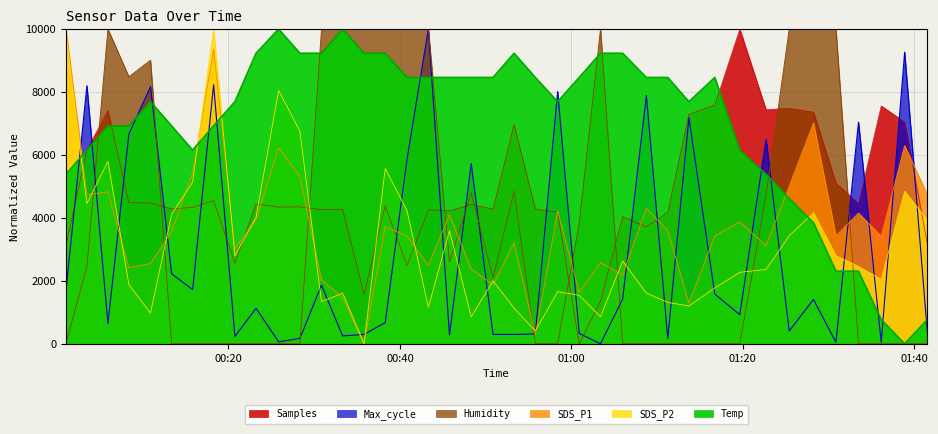

Reading right to left, what are all the values shown in this chart?

Samples: 2022/09/15 01:41:32=3183.6	2022/09/15 01:38:53=7046.2	2022/09/15 01:36:09=7559.4	2022/09/15 01:33:30=4457.6	2022/09/15 01:30:52=5107.5	2022/09/15 01:28:15=7357.6	2022/09/15 01:25:25=7484.1	2022/09/15 01:22:43=7437.7	2022/09/15 01:19:39=10000.0	2022/09/15 01:16:44=7582.9	2022/09/15 01:13:43=7293.1	2022/09/15 01:11:15=4176.1	2022/09/15 01:08:45=3713.3	2022/09/15 01:05:59=4039.8	2022/09/15 01:03:24=1353.4	2022/09/15 01:00:55=0.0	2022/09/15 00:58:24=4183.7	2022/09/15 00:55:48=4285.2	2022/09/15 00:53:19=6964.4	2022/09/15 00:50:52=4280.6	2022/09/15 00:48:19=4424.0	2022/09/15 00:45:47=4223.9	2022/09/15 00:43:19=4257.5	2022/09/15 00:40:50=2484.3	2022/09/15 00:38:17=4386.0	2022/09/15 00:35:49=1575.2	2022/09/15 00:33:19=4267.6	2022/09/15 00:30:51=4260.7	2022/09/15 00:28:20=4349.3	2022/09/15 00:25:51=4343.6	2022/09/15 00:23:13=4443.5	2022/09/15 00:20:45=2561.8	2022/09/15 00:18:16=4551.3	2022/09/15 00:15:49=4333.3	2022/09/15 00:13:22=4285.3	2022/09/15 00:10:54=4473.4	2022/09/15 00:08:23=4481.4	2022/09/15 00:05:56=7403.0	2022/09/15 00:03:29=6174.3	2022/09/15 00:01:02=3106.9
SDS_P1: 2022/09/15 01:41:32=4736.8	2022/09/15 01:38:53=6297.8	2022/09/15 01:36:09=3418.8	2022/09/15 01:33:30=4152.0	2022/09/15 01:30:52=3432.3	2022/09/15 01:28:15=7017.5	2022/09/15 01:25:25=5006.7	2022/09/15 01:22:43=3117.4	2022/09/15 01:19:39=3868.6	2022/09/15 01:16:44=3432.3	2022/09/15 01:13:43=1291.0	2022/09/15 01:11:15=3598.7	2022/09/15 01:08:45=4305.0	2022/09/15 01:05:59=2190.7	2022/09/15 01:03:24=2577.6	2022/09/15 01:00:55=1632.9	2022/09/15 00:58:24=4215.0	2022/09/15 00:55:48=283.4	2022/09/15 00:53:19=3207.4	2022/09/15 00:50:52=1875.8	2022/09/15 00:48:19=2384.2	2022/09/15 00:45:47=4093.6	2022/09/15 00:43:19=2487.6	2022/09/15 00:40:50=3418.8	2022/09/15 00:38:17=3720.2	2022/09/15 00:35:49=0.0	2022/09/15 00:33:19=1471.0	2022/09/15 00:30:51=2024.3	2022/09/15 00:28:20=5308.1	2022/09/15 00:25:51=6221.3	2022/09/15 00:23:13=3945.1	2022/09/15 00:20:45=3000.4	2022/09/15 00:18:16=9356.7	2022/09/15 00:15:49=5429.6	2022/09/15 00:13:22=3567.3	2022/09/15 00:10:54=2550.6	2022/09/15 00:08:23=2415.7	2022/09/15 00:05:56=4826.8	2022/09/15 00:03:29=4736.8	2022/09/15 00:01:02=10000.0
SDS_P2: 2022/09/15 01:41:32=3929.1	2022/09/15 01:38:53=4843.1	2022/09/15 01:36:09=2046.4	2022/09/15 01:33:30=2455.7	2022/09/15 01:30:52=2796.7	2022/09/15 01:28:15=4161.0	2022/09/15 01:25:25=3431.1	2022/09/15 01:22:43=2360.2	2022/09/15 01:19:39=2271.5	2022/09/15 01:16:44=1773.5	2022/09/15 01:13:43=1200.5	2022/09/15 01:11:15=1316.5	2022/09/15 01:08:45=1609.8	2022/09/15 01:05:59=2633.0	2022/09/15 01:03:24=859.5	2022/09/15 01:00:55=1541.6	2022/09/15 00:58:24=1657.6	2022/09/15 00:55:48=409.3	2022/09/15 00:53:19=1132.3	2022/09/15 00:50:52=1998.6	2022/09/15 00:48:19=859.5	2022/09/15 00:45:47=3588.0	2022/09/15 00:43:19=1159.6	2022/09/15 00:40:50=4229.2	2022/09/15 00:38:17=5566.2	2022/09/15 00:35:49=0.0	2022/09/15 00:33:19=1609.8	2022/09/15 00:30:51=1337.0	2022/09/15 00:28:20=6753.1	2022/09/15 00:25:51=8049.1	2022/09/15 00:23:13=4024.6	2022/09/15 00:20:45=2796.7	2022/09/15 00:18:16=10000.0	2022/09/15 00:15:49=5136.4	2022/09/15 00:13:22=4113.2	2022/09/15 00:10:54=975.4	2022/09/15 00:08:23=1882.7	2022/09/15 00:05:56=5798.1	2022/09/15 00:03:29=4454.3	2022/09/15 00:01:02=9863.6
Max_cycle: 2022/09/15 01:41:32=359.9	2022/09/15 01:38:53=9264.5	2022/09/15 01:36:09=46.9	2022/09/15 01:33:30=7042.3	2022/09/15 01:30:52=46.9	2022/09/15 01:28:15=1408.5	2022/09/15 01:25:25=406.9	2022/09/15 01:22:43=6494.5	2022/09/15 01:19:39=923.3	2022/09/15 01:16:44=1580.6	2022/09/15 01:13:43=7183.1	2022/09/15 01:11:15=172.1	2022/09/15 01:08:45=7887.3	2022/09/15 01:05:59=1424.1	2022/09/15 01:03:24=0.0	2022/09/15 01:00:55=328.6	2022/09/15 00:58:24=8012.5	2022/09/15 00:55:48=313.0	2022/09/15 00:53:19=297.3	2022/09/15 00:50:52=297.3	2022/09/15 00:48:19=5727.7	2022/09/15 00:45:47=281.7	2022/09/15 00:43:19=10000.0	2022/09/15 00:40:50=5868.5	2022/09/15 00:38:17=672.9	2022/09/15 00:35:49=297.3	2022/09/15 00:33:19=250.4	2022/09/15 00:30:51=1862.3	2022/09/15 00:28:20=172.1	2022/09/15 00:25:51=62.6	2022/09/15 00:23:13=1126.8	2022/09/15 00:20:45=234.7	2022/09/15 00:18:16=8231.6	2022/09/15 00:15:49=1721.4	2022/09/15 00:13:22=2222.2	2022/09/15 00:10:54=8169.0	2022/09/15 00:08:23=6666.7	2022/09/15 00:05:56=641.6	2022/09/15 00:03:29=8200.3	2022/09/15 00:01:02=1658.8
Temp: 2022/09/15 01:41:32=769.2	2022/09/15 01:38:53=0.0	2022/09/15 01:36:09=769.2	2022/09/15 01:33:30=2307.7	2022/09/15 01:30:52=2307.7	2022/09/15 01:28:15=3846.2	2022/09/15 01:25:25=4615.4	2022/09/15 01:22:43=5384.6	2022/09/15 01:19:39=6153.8	2022/09/15 01:16:44=8461.5	2022/09/15 01:13:43=7692.3	2022/09/15 01:11:15=8461.5	2022/09/15 01:08:45=8461.5	2022/09/15 01:05:59=9230.8	2022/09/15 01:03:24=9230.8	2022/09/15 01:00:55=8461.5	2022/09/15 00:58:24=7692.3	2022/09/15 00:55:48=8461.5	2022/09/15 00:53:19=9230.8	2022/09/15 00:50:52=8461.5	2022/09/15 00:48:19=8461.5	2022/09/15 00:45:47=8461.5	2022/09/15 00:43:19=8461.5	2022/09/15 00:40:50=8461.5	2022/09/15 00:38:17=9230.8	2022/09/15 00:35:49=9230.8	2022/09/15 00:33:19=10000.0	2022/09/15 00:30:51=9230.8	2022/09/15 00:28:20=9230.8	2022/09/15 00:25:51=10000.0	2022/09/15 00:23:13=9230.8	2022/09/15 00:20:45=7692.3	2022/09/15 00:18:16=6923.1	2022/09/15 00:15:49=6153.8	2022/09/15 00:13:22=6923.1	2022/09/15 00:10:54=7692.3	2022/09/15 00:08:23=6923.1	2022/09/15 00:05:56=6923.1	2022/09/15 00:03:29=6153.8	2022/09/15 00:01:02=5384.6
Humidity: 2022/09/15 01:41:32=0.0	2022/09/15 01:38:53=0.0	2022/09/15 01:36:09=0.0	2022/09/15 01:33:30=0.0	2022/09/15 01:30:52=10000.0	2022/09/15 01:28:15=10000.0	2022/09/15 01:25:25=10000.0	2022/09/15 01:22:43=4711.8	2022/09/15 01:19:39=0.0	2022/09/15 01:16:44=0.0	2022/09/15 01:13:43=0.0	2022/09/15 01:11:15=0.0	2022/09/15 01:08:45=0.0	2022/09/15 01:05:59=0.0	2022/09/15 01:03:24=10000.0	2022/09/15 01:00:55=3822.0	2022/09/15 00:58:24=0.0	2022/09/15 00:55:48=0.0	2022/09/15 00:53:19=4853.4	2022/09/15 00:50:52=2093.0	2022/09/15 00:48:19=4802.8	2022/09/15 00:45:47=2598.6	2022/09/15 00:43:19=10000.0	2022/09/15 00:40:50=10000.0	2022/09/15 00:38:17=10000.0	2022/09/15 00:35:49=10000.0	2022/09/15 00:33:19=10000.0	2022/09/15 00:30:51=10000.0	2022/09/15 00:28:20=0.0	2022/09/15 00:25:51=0.0	2022/09/15 00:23:13=0.0	2022/09/15 00:20:45=0.0	2022/09/15 00:18:16=0.0	2022/09/15 00:15:49=0.0	2022/09/15 00:13:22=0.0	2022/09/15 00:10:54=9009.1	2022/09/15 00:08:23=8483.3	2022/09/15 00:05:56=10000.0	2022/09/15 00:03:29=2457.0	2022/09/15 00:01:02=0.0